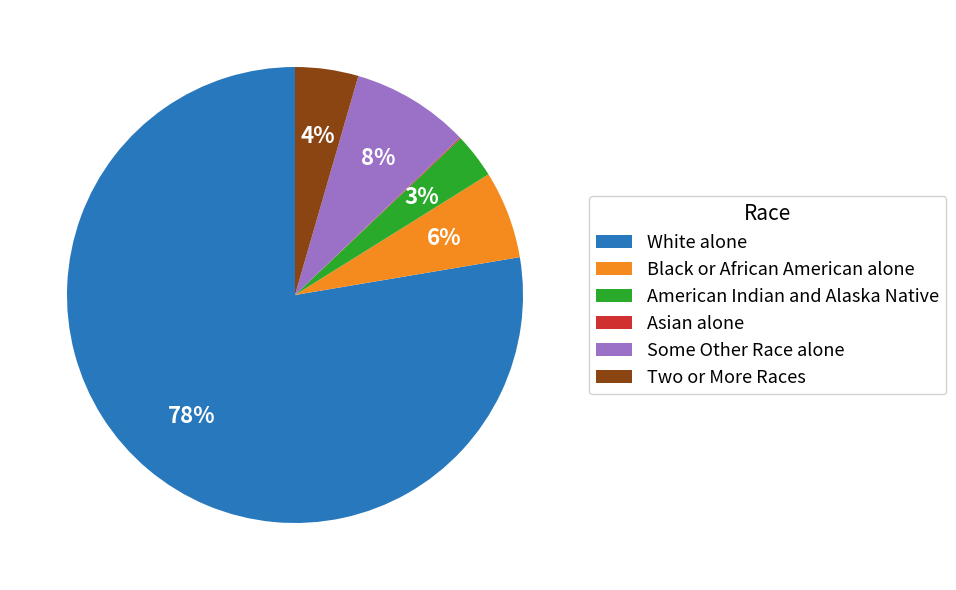

What is the majority slice?

White alone